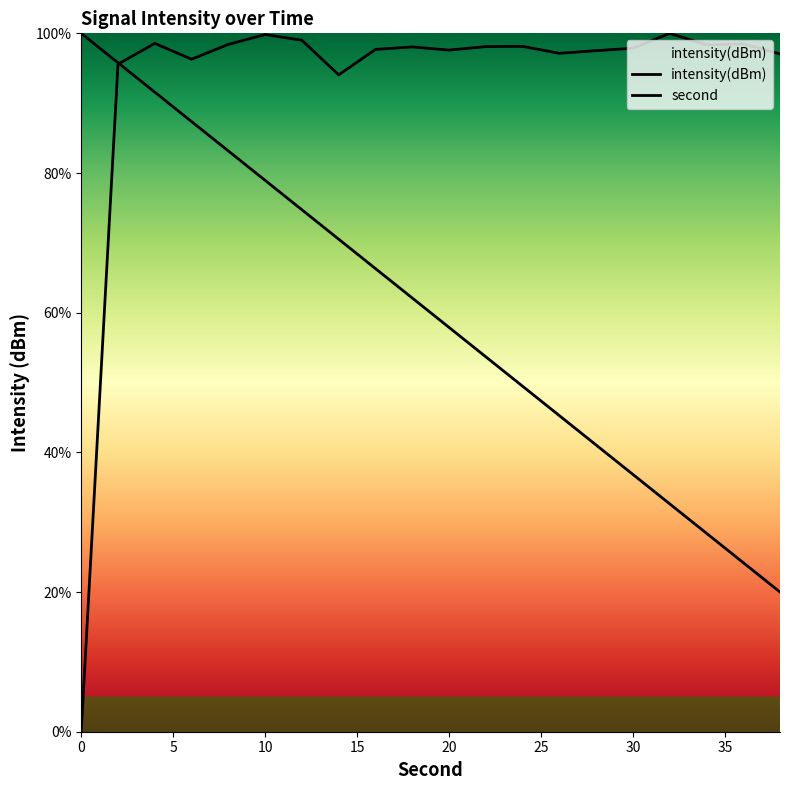

Does the chart have visible grid lines?

No